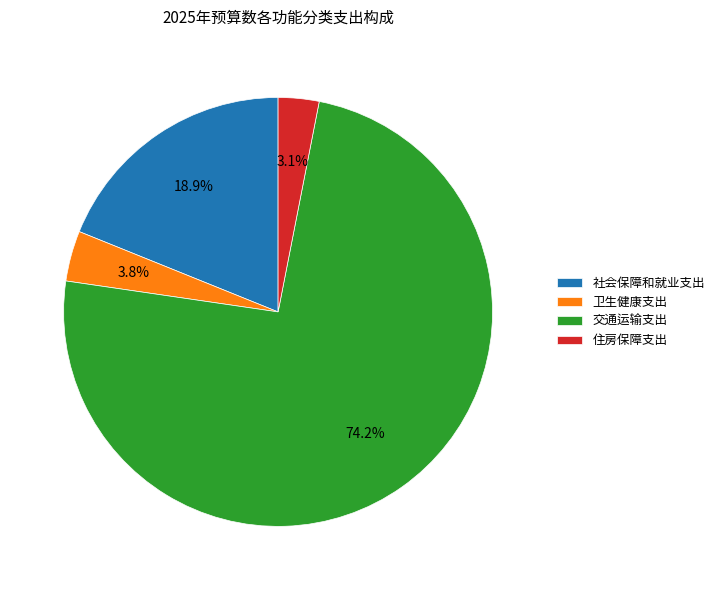

Do 社会保障和就业支出 and 卫生健康支出 together represent more than half of the pie?

No